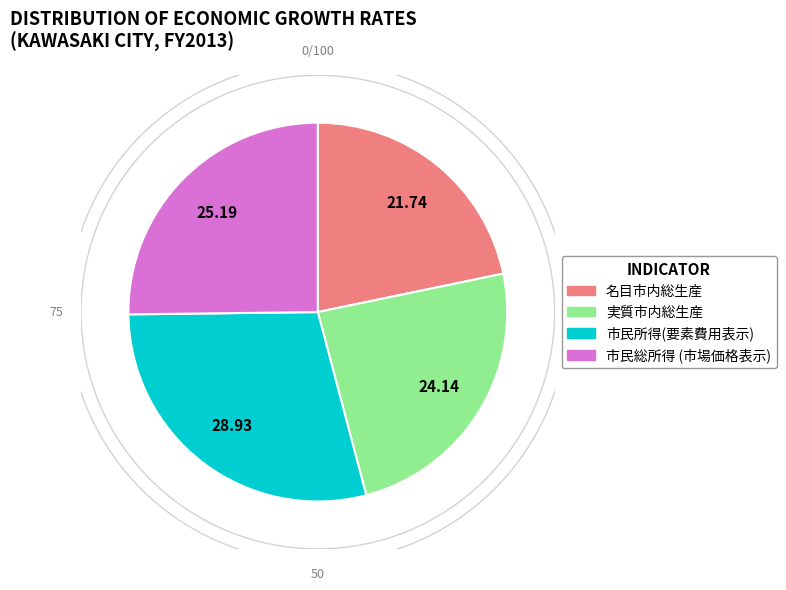

The 実質市内総生産 slice represents 17% of the pie. True or false?

False